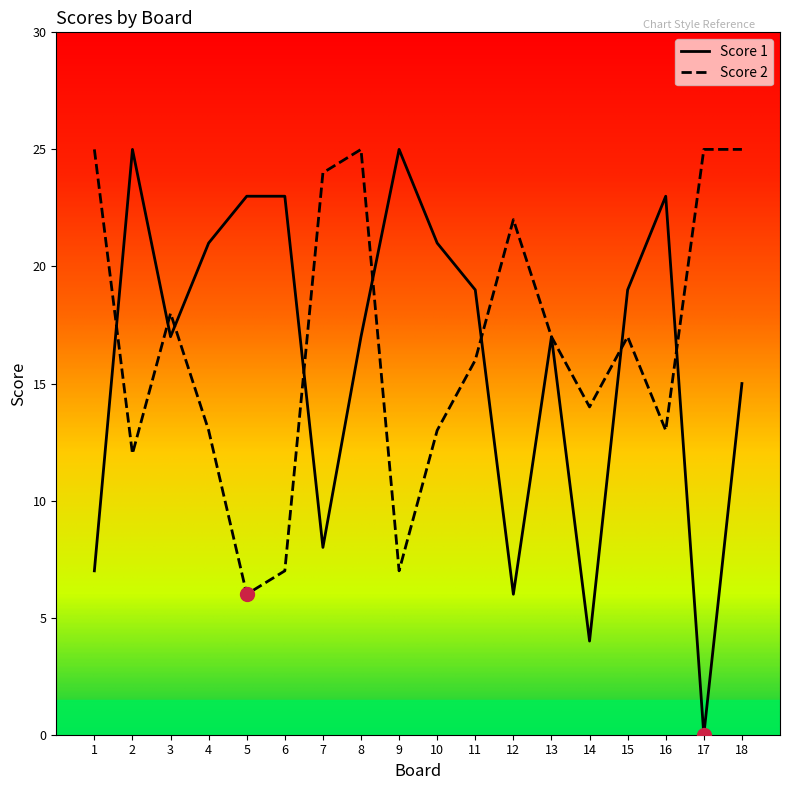

Reading left to right, what are all the values shown in this chart?

Score 1: 7	25	17	21	23	23	8	17	25	21	19	6	17	4	19	23	0	15
Score 2: 25	12	18	13	6	7	24	25	7	13	16	22	17	14	17	13	25	25